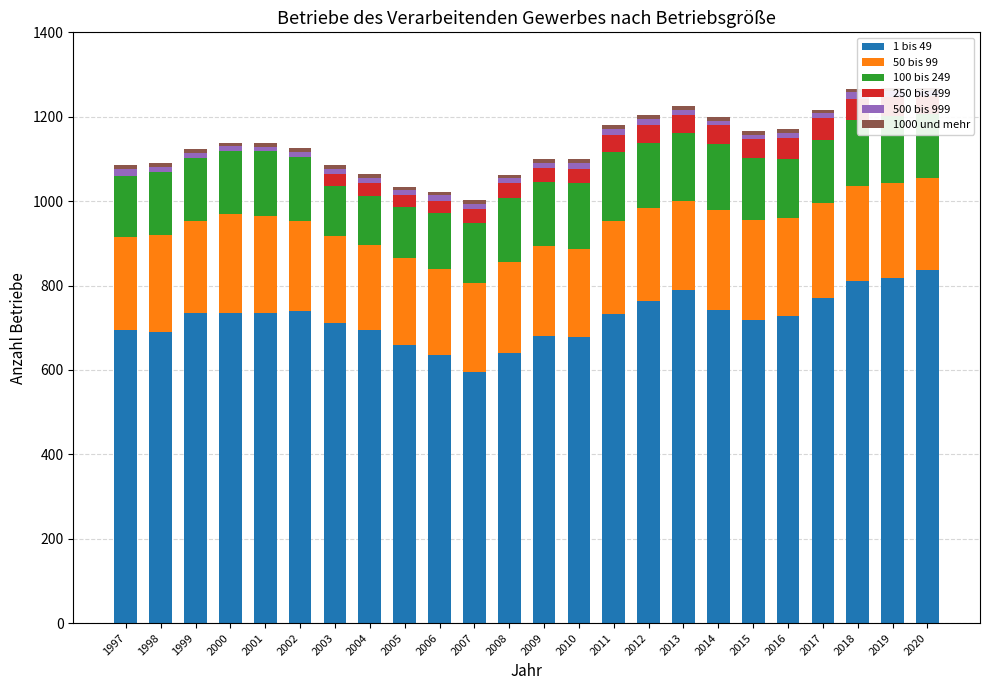

Reading left to right, extract all data points from this chart.

1 bis 49: 1997=694	1998=689	1999=734	2000=735	2001=736	2002=740	2003=712	2004=695	2005=659	2006=635	2007=596	2008=641	2009=681	2010=678	2011=732	2012=763	2013=789	2014=742	2015=719	2016=728	2017=771	2018=811	2019=817	2020=836
50 bis 99: 1997=221	1998=230	1999=219	2000=234	2001=228	2002=214	2003=205	2004=200	2005=207	2006=205	2007=209	2008=214	2009=212	2010=209	2011=221	2012=221	2013=212	2014=237	2015=237	2016=233	2017=225	2018=226	2019=227	2020=218
100 bis 249: 1997=145	1998=149	1999=150	2000=150	2001=155	2002=151	2003=119	2004=118	2005=120	2006=132	2007=143	2008=153	2009=153	2010=157	2011=163	2012=154	2013=161	2014=156	2015=145	2016=139	2017=149	2018=156	2019=157	2020=153
250 bis 499: 1997=0	1998=0	1999=0	2000=0	2001=0	2002=0	2003=28	2004=29	2005=28	2006=29	2007=33	2008=35	2009=33	2010=33	2011=40	2012=43	2013=41	2014=45	2015=46	2016=49	2017=51	2018=49	2019=46	2020=42
500 bis 999: 1997=16	1998=13	1999=12	2000=11	2001=10	2002=12	2003=13	2004=13	2005=12	2006=13	2007=13	2008=12	2009=12	2010=14	2011=15	2012=14	2013=14	2014=11	2015=10	2016=12	2017=13	2018=16	2019=13	2020=11
1000 und mehr: 1997=9	1998=9	1999=9	2000=8	2001=8	2002=9	2003=8	2004=9	2005=8	2006=8	2007=8	2008=8	2009=8	2010=8	2011=9	2012=9	2013=8	2014=9	2015=9	2016=9	2017=8	2018=8	2019=9	2020=9